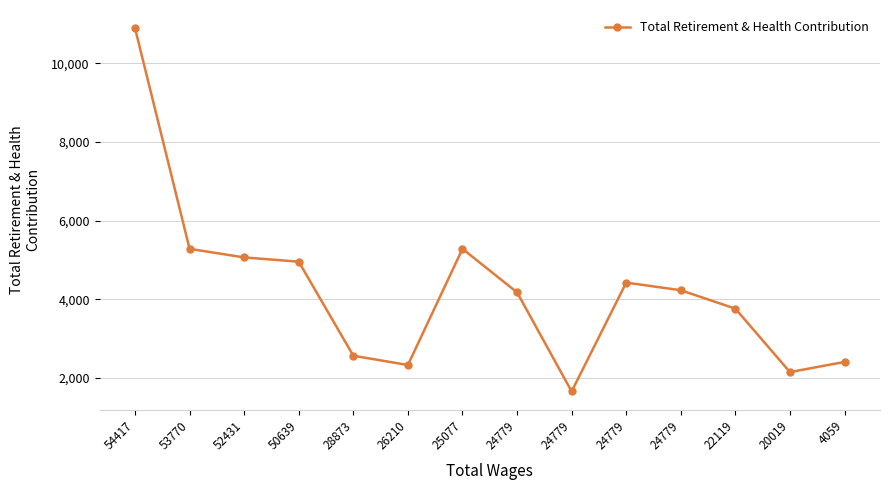

What is the difference between the second highest and minimum values?

3628